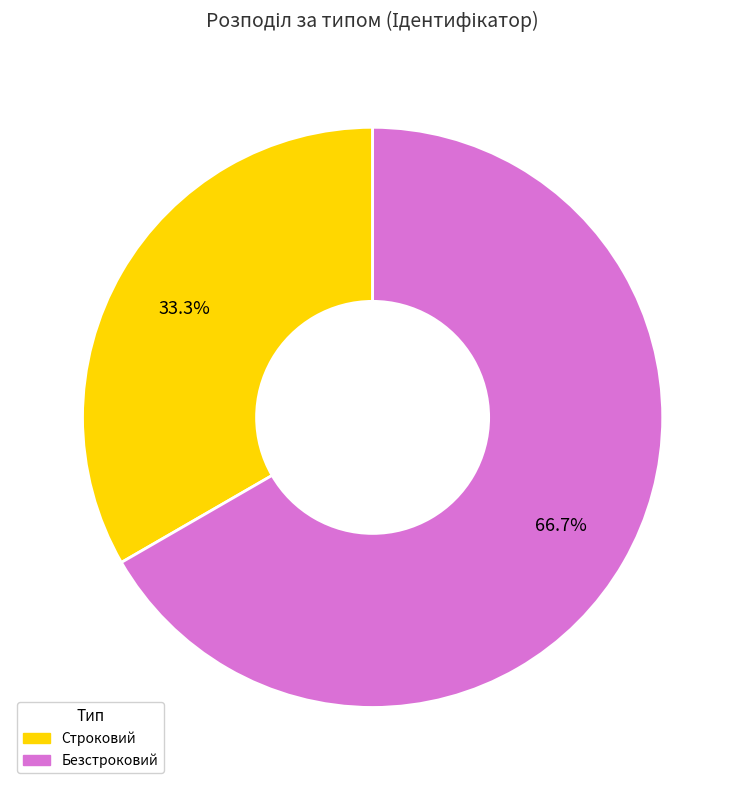

Approximately how many times larger is the value at Строковий compared to Безстроковий?

0.5